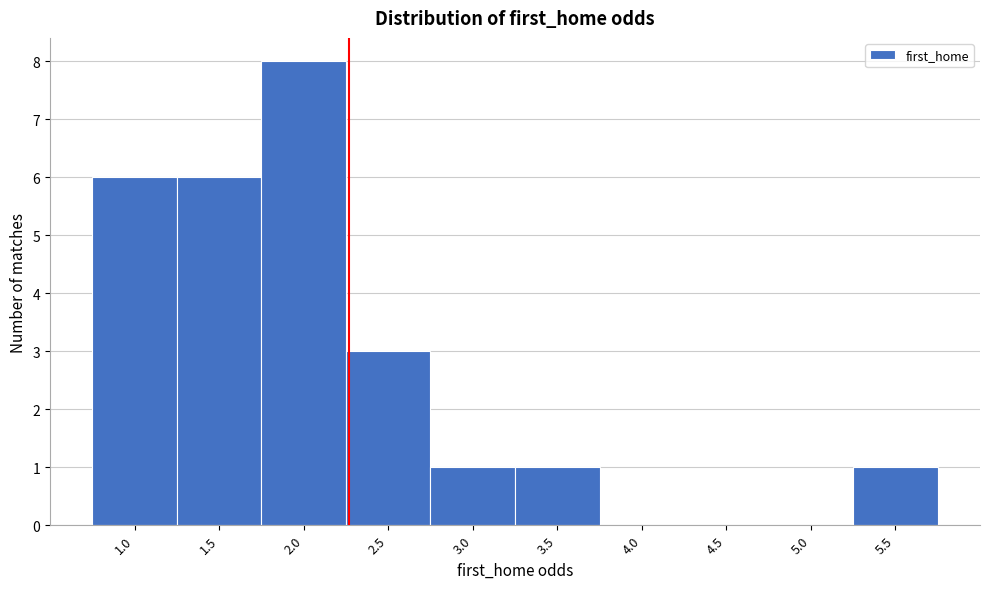

Reading left to right, transcribe all the data shown in this chart.

1.0=6	1.5=6	2.0=8	2.5=3	3.0=1	3.5=1	4.0=0	4.5=0	5.0=0	5.5=1